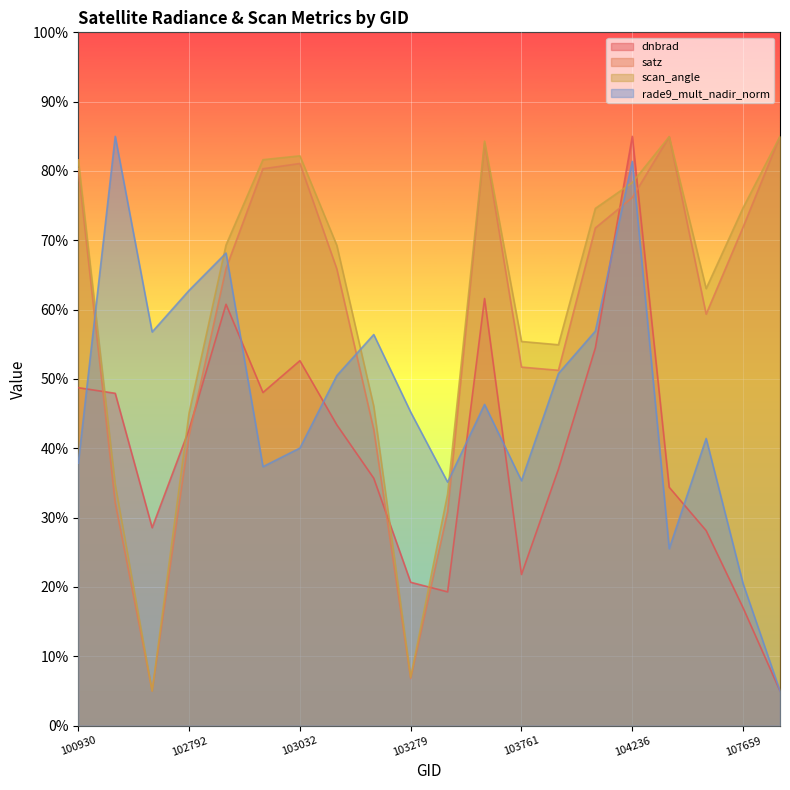

Which category has the lowest value across all series?

107834